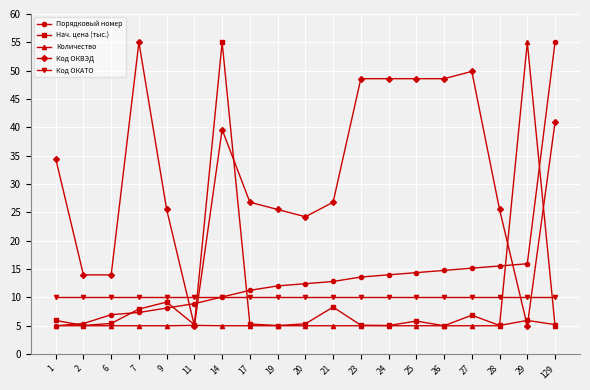

What is the minimum value for Количество?

5.0